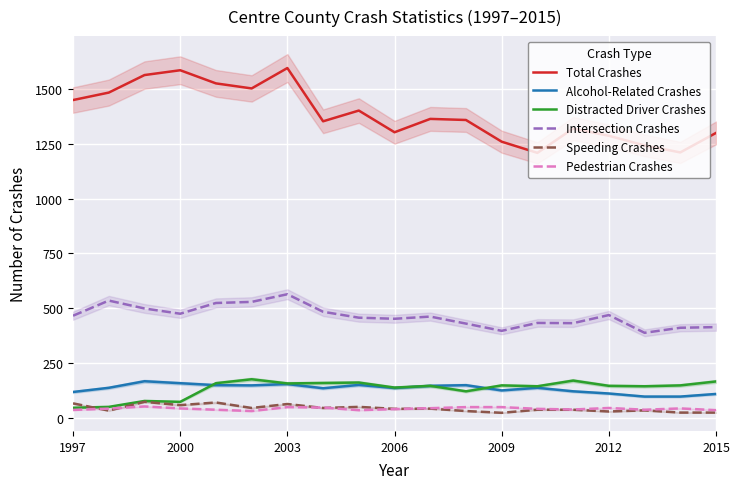

True or false: Intersection Crashes has a value of 414 at 2015.

True